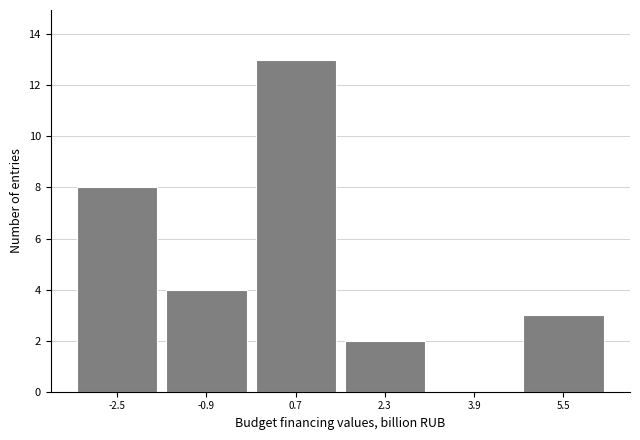

Over which range of the x-axis is the bar tallest?

-0.2 to 1.4